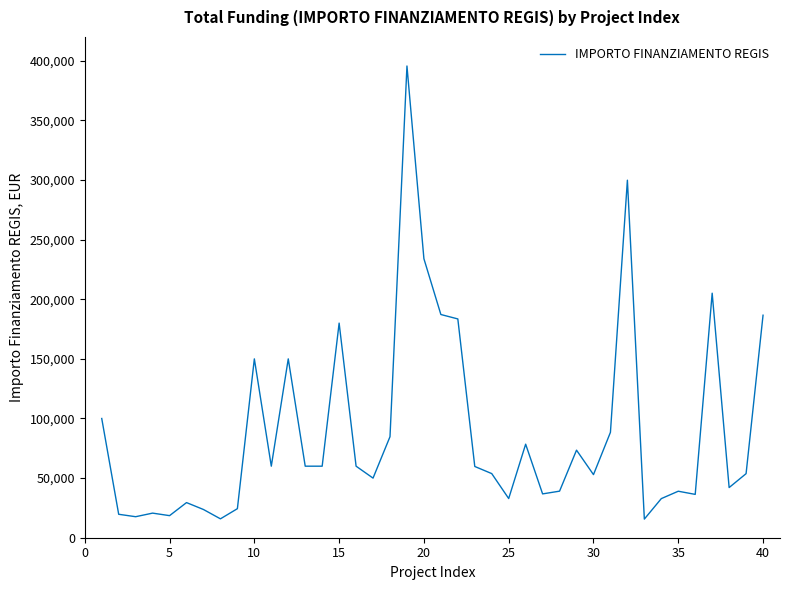

What is the minimum value shown in the chart?

15630.6